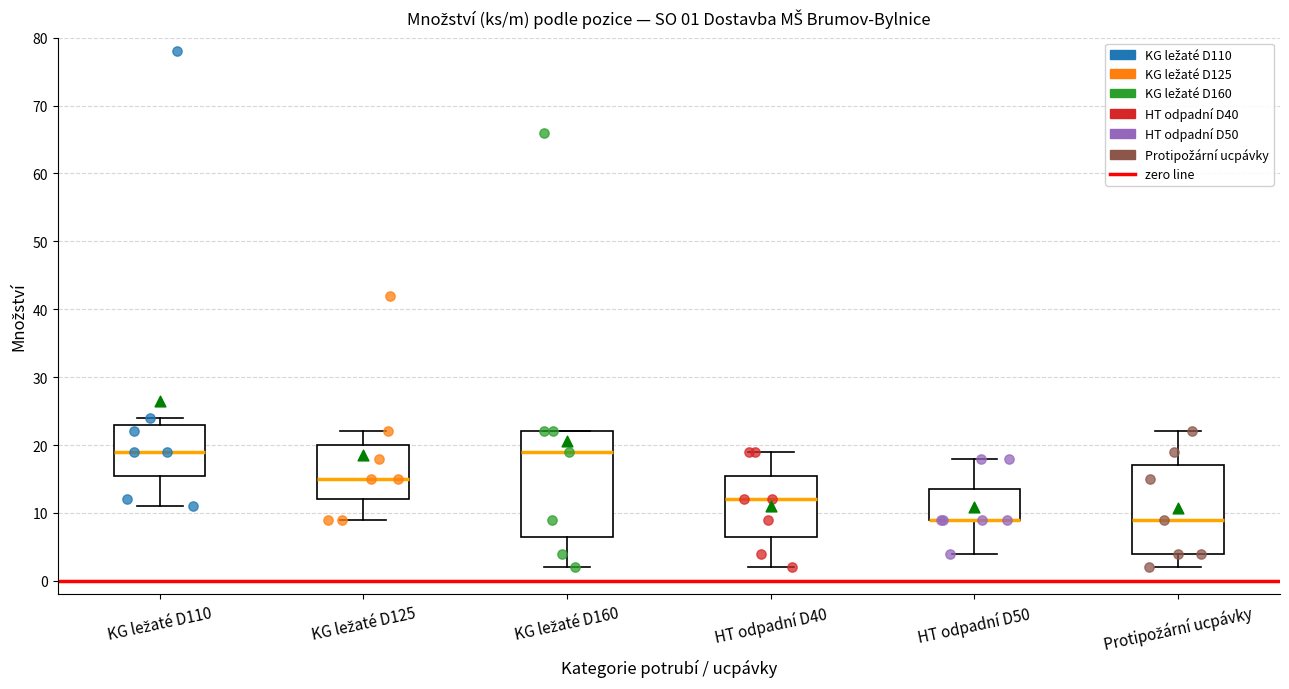

Comparing the boxes themselves (not the whiskers), which one is the tallest?

KG ležaté D160